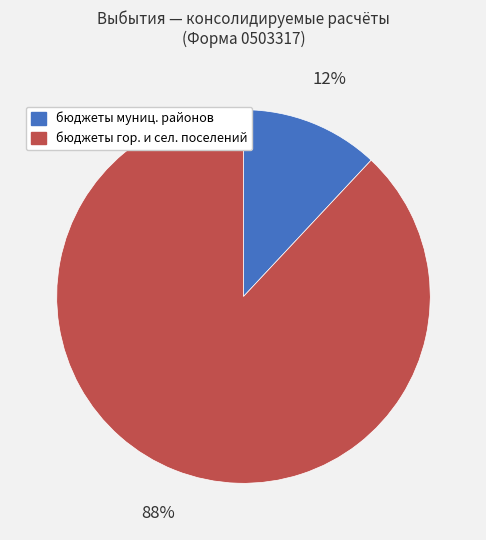

To the nearest percent, what is the difference between the largest and smallest slice percentages?

76%